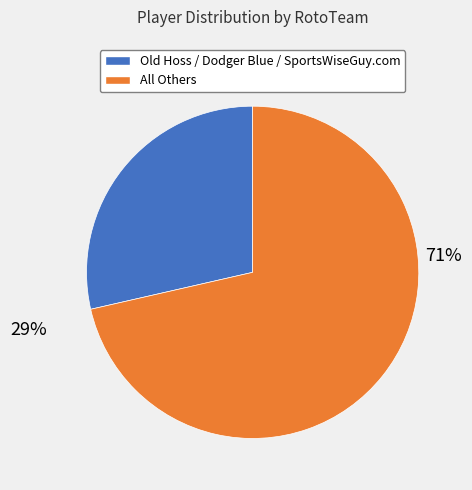

Does any single category account for the majority?

Yes